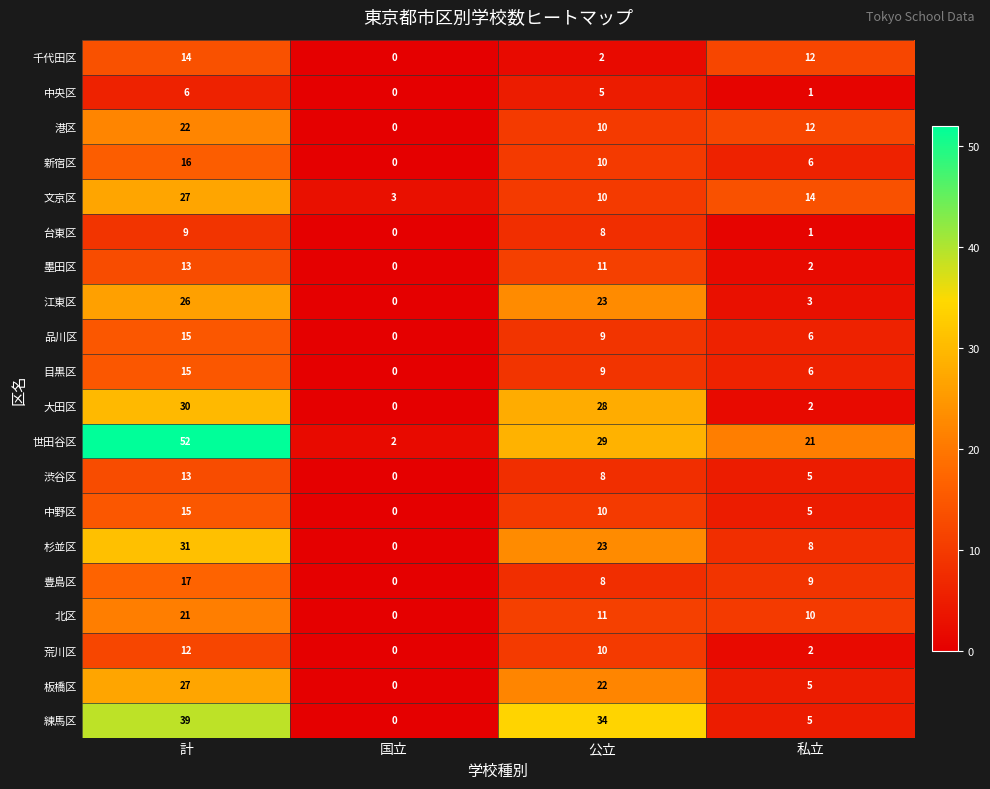

Where is 練馬区 nearest to the value 19?

私立